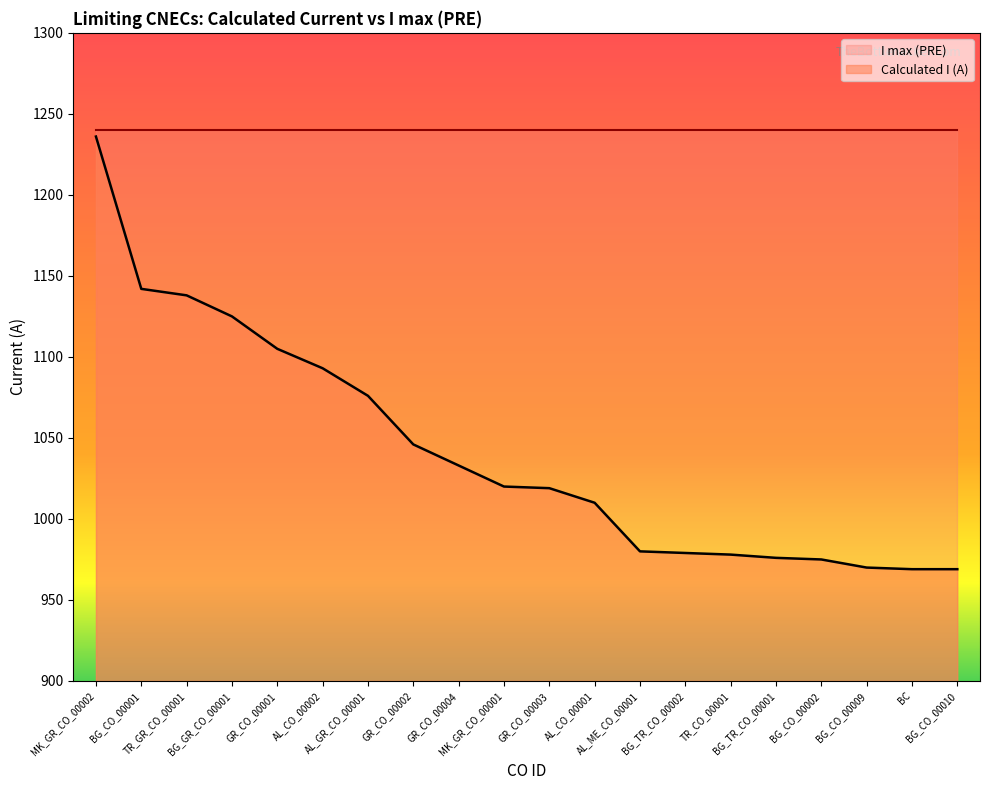

Count the number of categories in the chart.

20